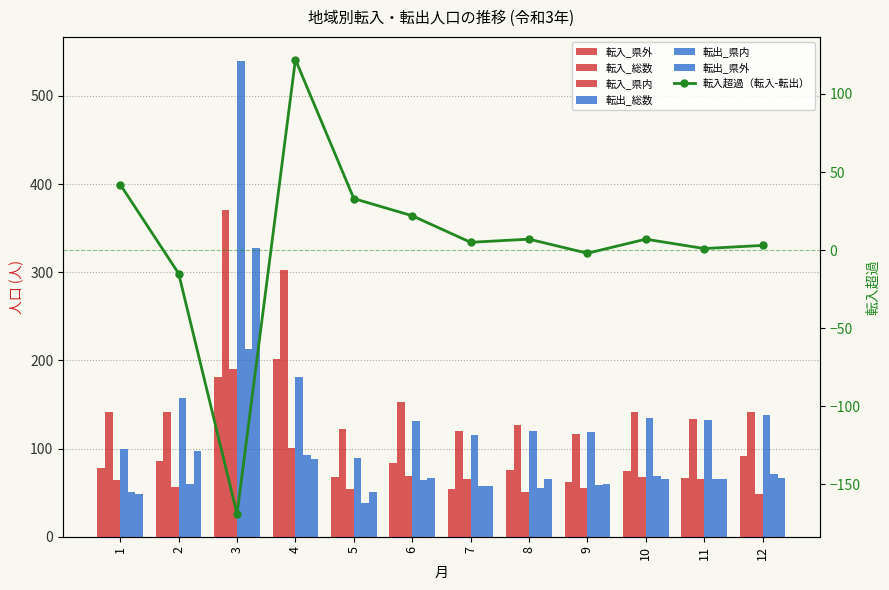

What is the difference between the 転入_県内 values at 4 and 3?

89